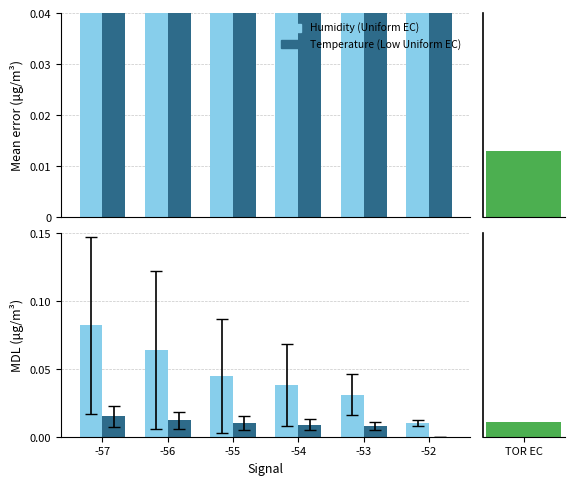

Which has a higher value, -55 or -56?

-55